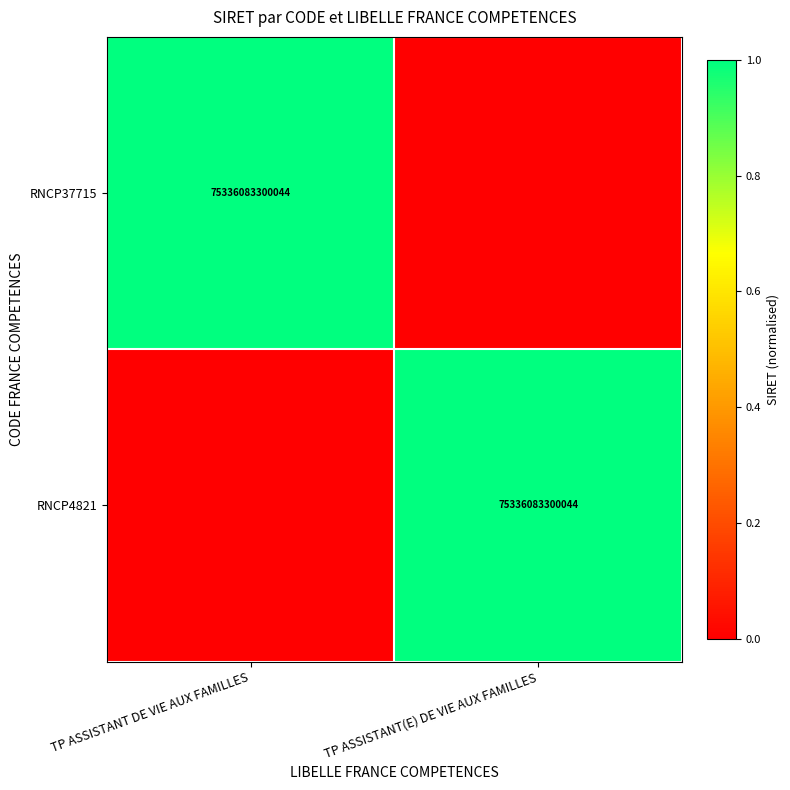

What is the approximate value of RNCP37715 at TP ASSISTANT DE VIE AUX FAMILLES?

1